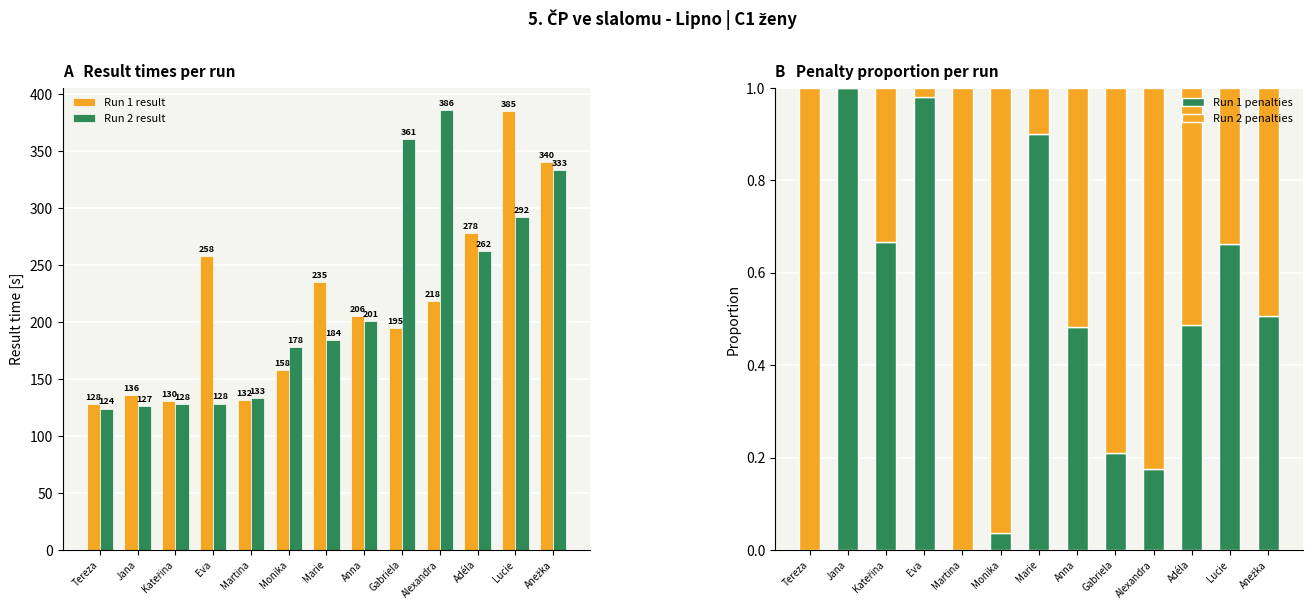

The Run 1 penalties series shows 0.2 at Gabriela. True or false?

True